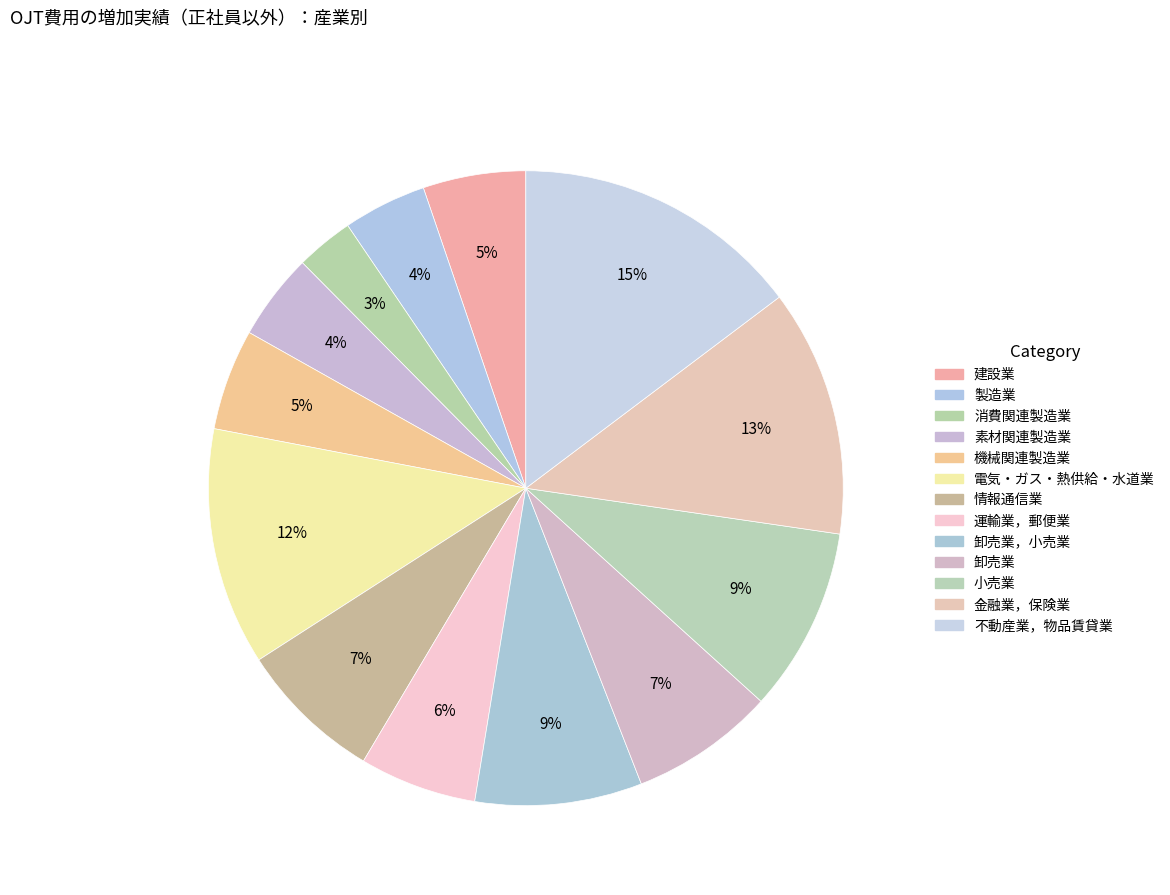

Count the number of slices in the pie.

13